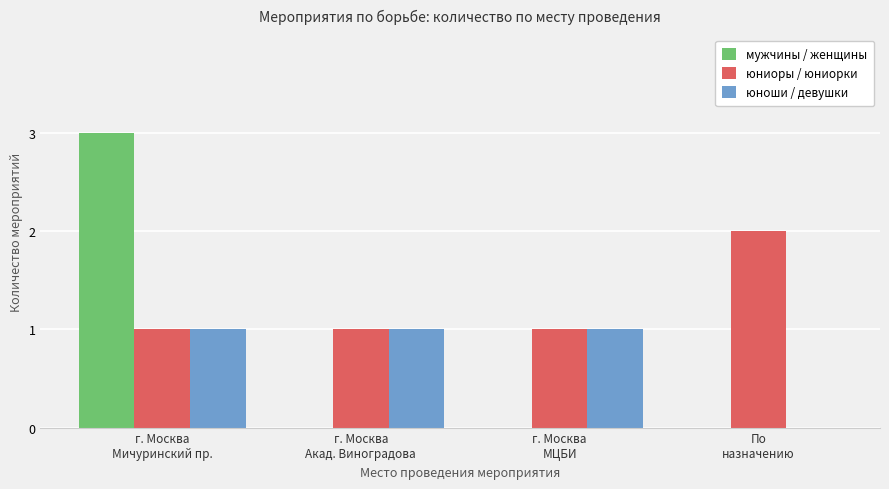

What is the maximum value shown in the chart?

3